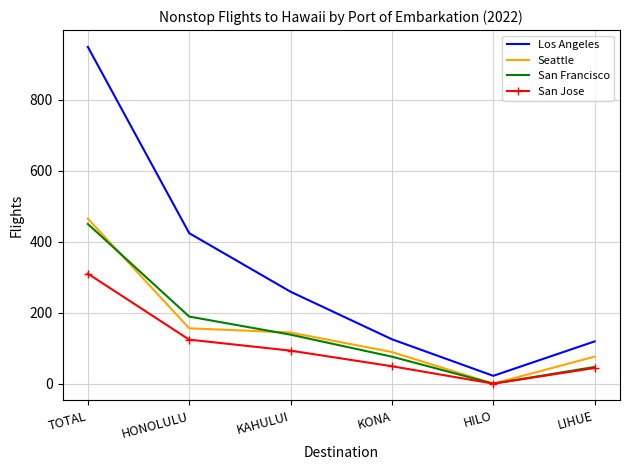

What is the difference between the maximum and minimum values in the Seattle series?

465